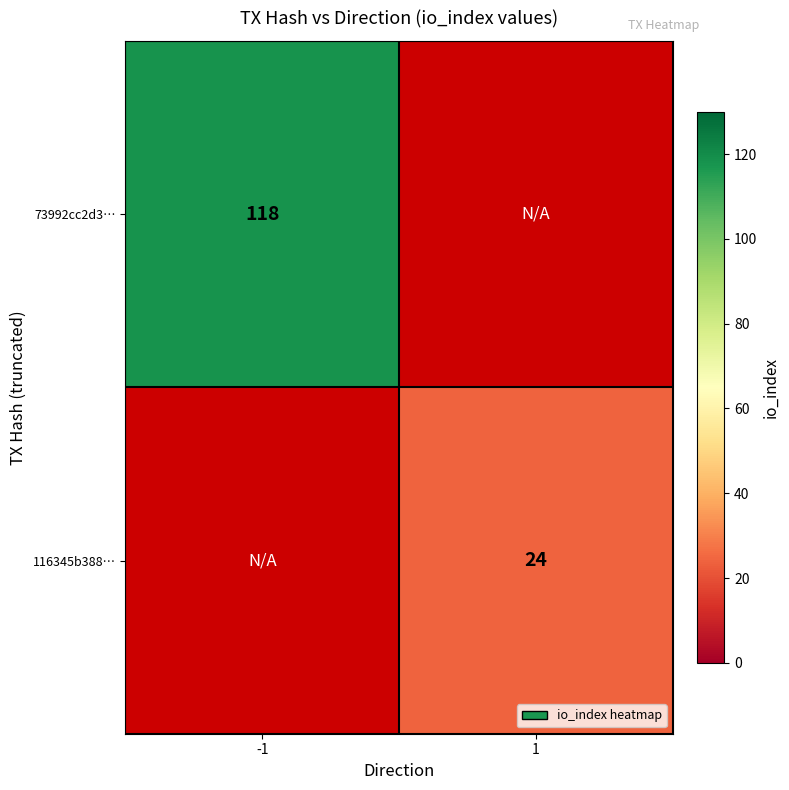

The value of 73992cc2d3… at -1 is 66. True or false?

False